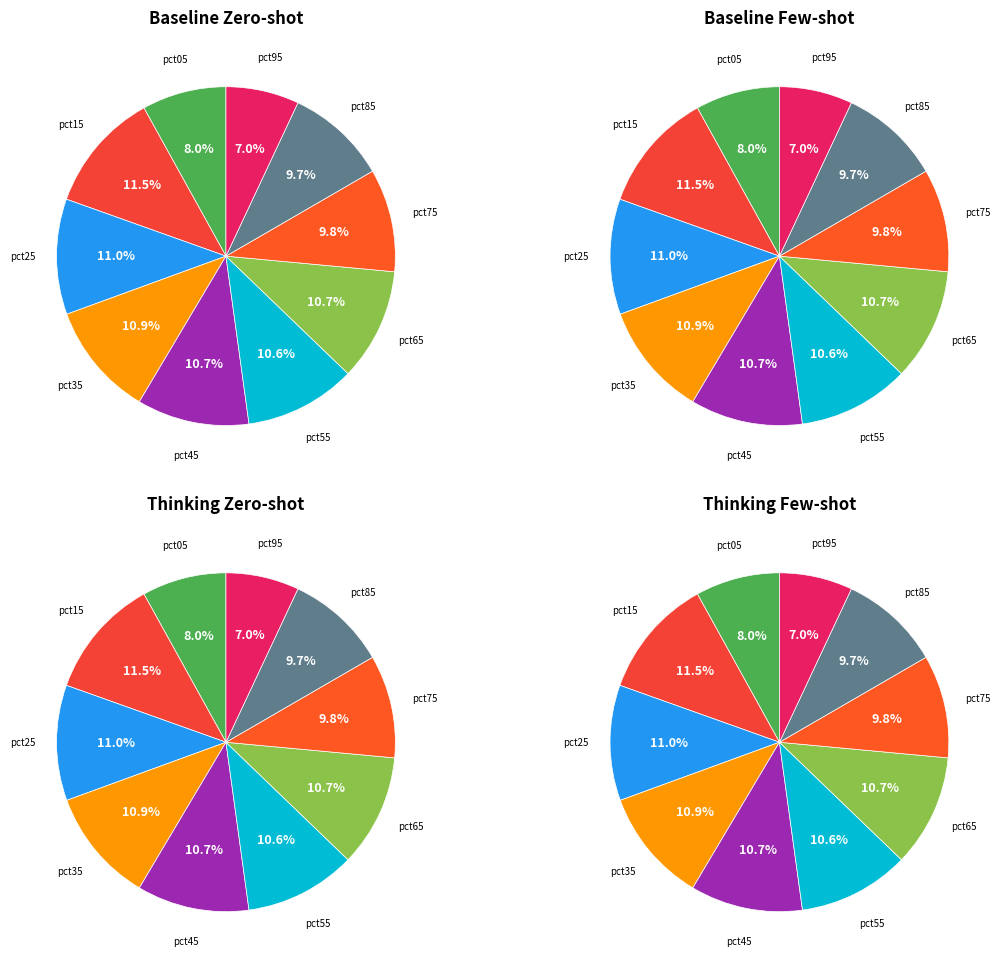

Is it true that pct25 is 2% of the pie?

False